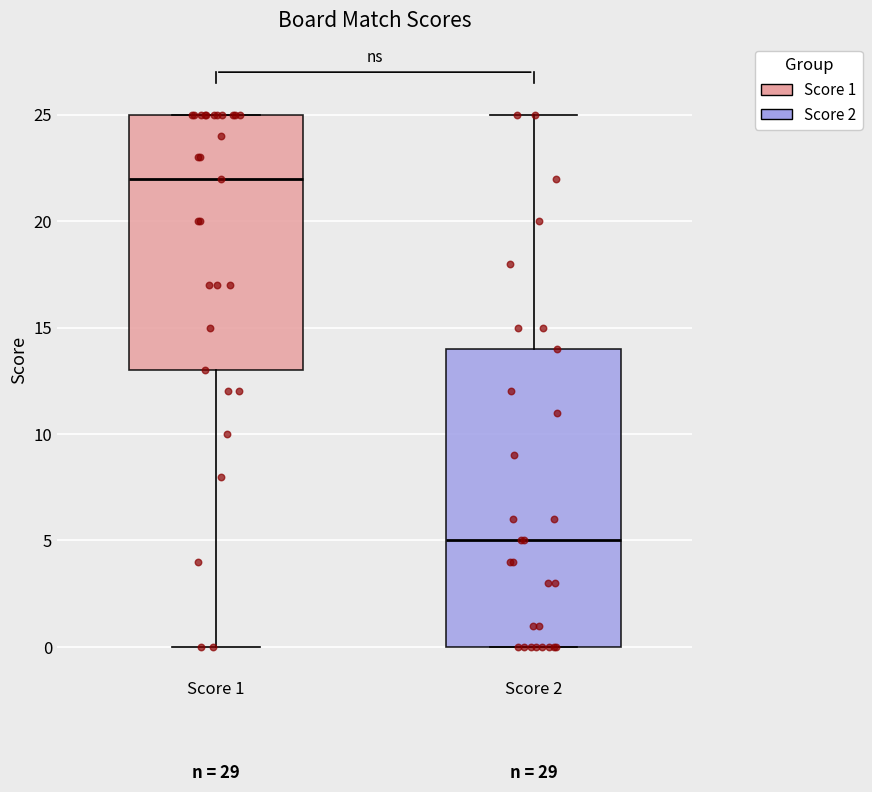

Reading left to right, read every box against the y-axis: the position of its median line, the range the box covers, and the ends of its whiskers. The values are not printed on the chart, so give them approximately, as read against the axis.

Score 1: median 22, box 13 to 25, whiskers 0 to 25
Score 2: median 5, box 0 to 14, whiskers 0 to 25